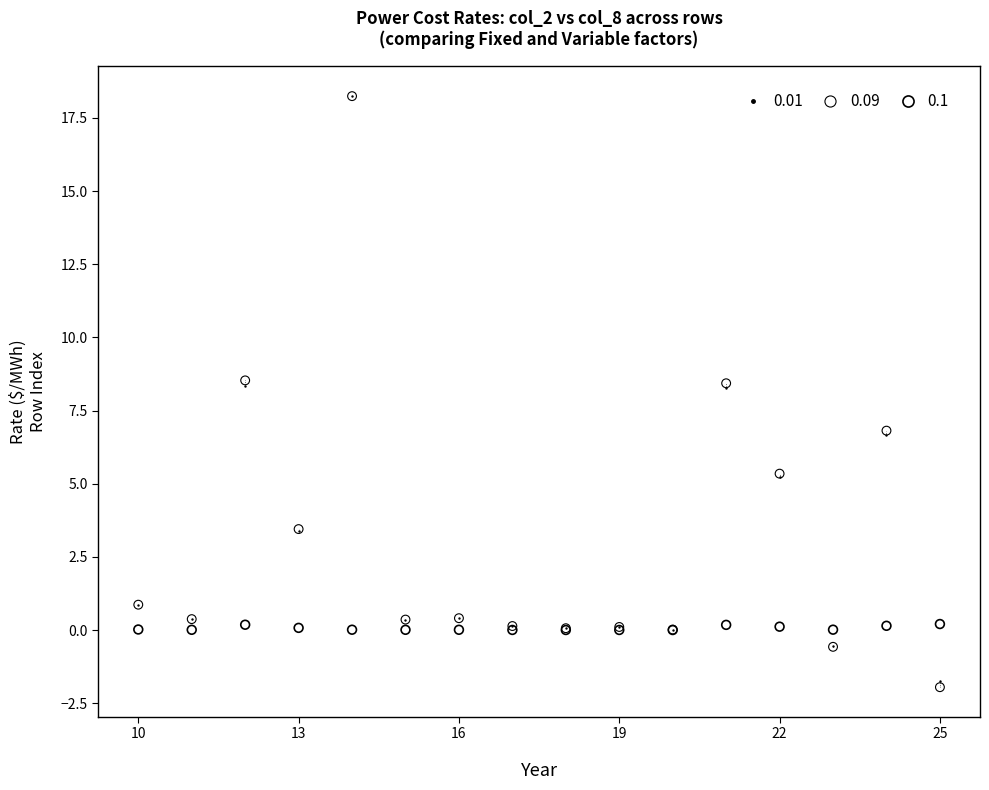

Which series reaches the minimum Y coordinate?

0.09